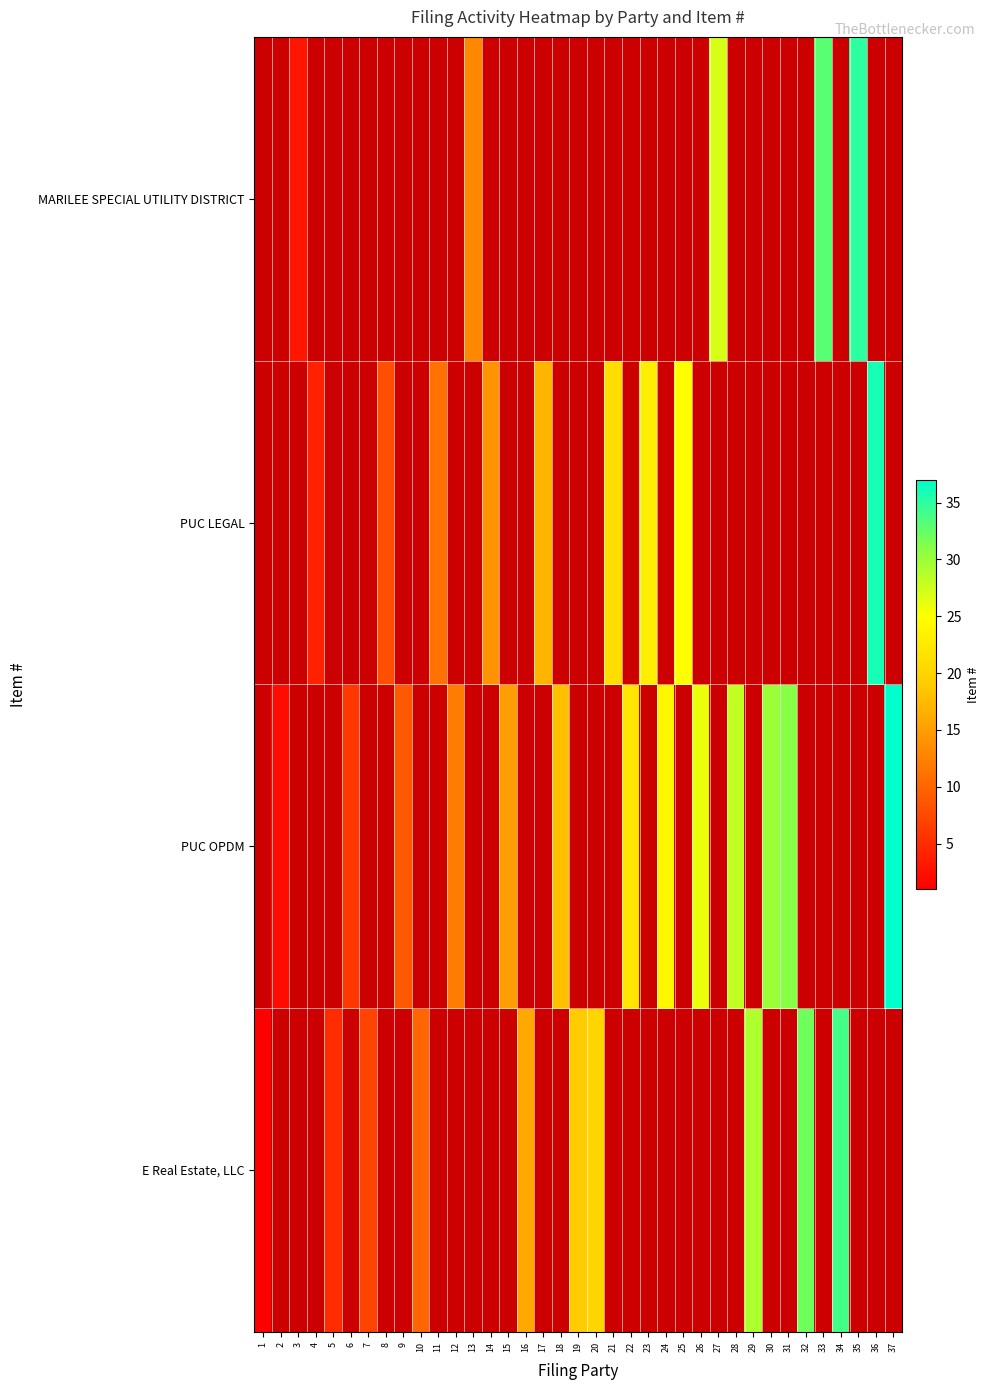

Which label corresponds to the smallest value in the chart?

1